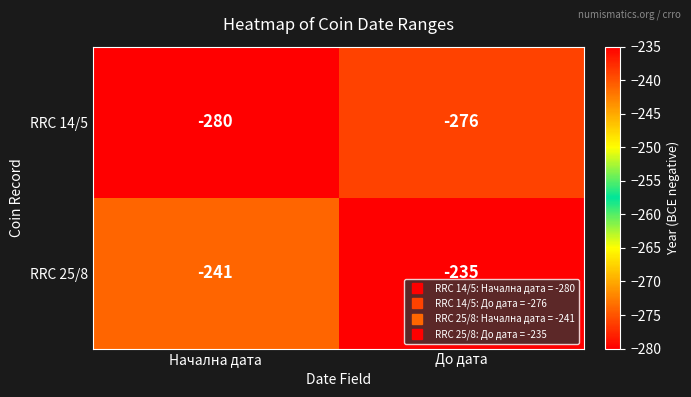

What is the total value across all series at Начална дата?

-521